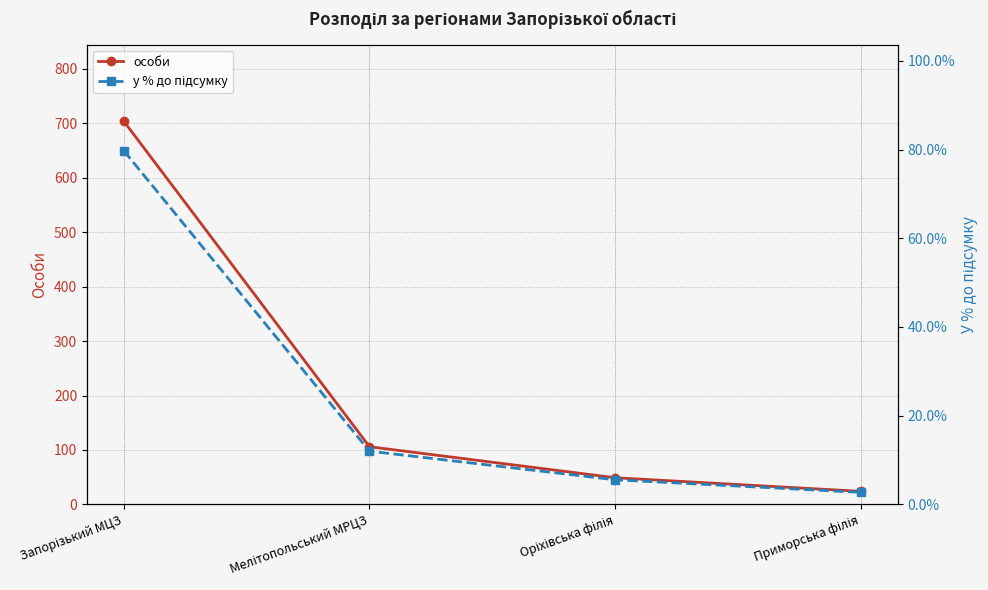

The у % до підсумку series shows 51.1 at Запорізький МЦЗ. True or false?

False